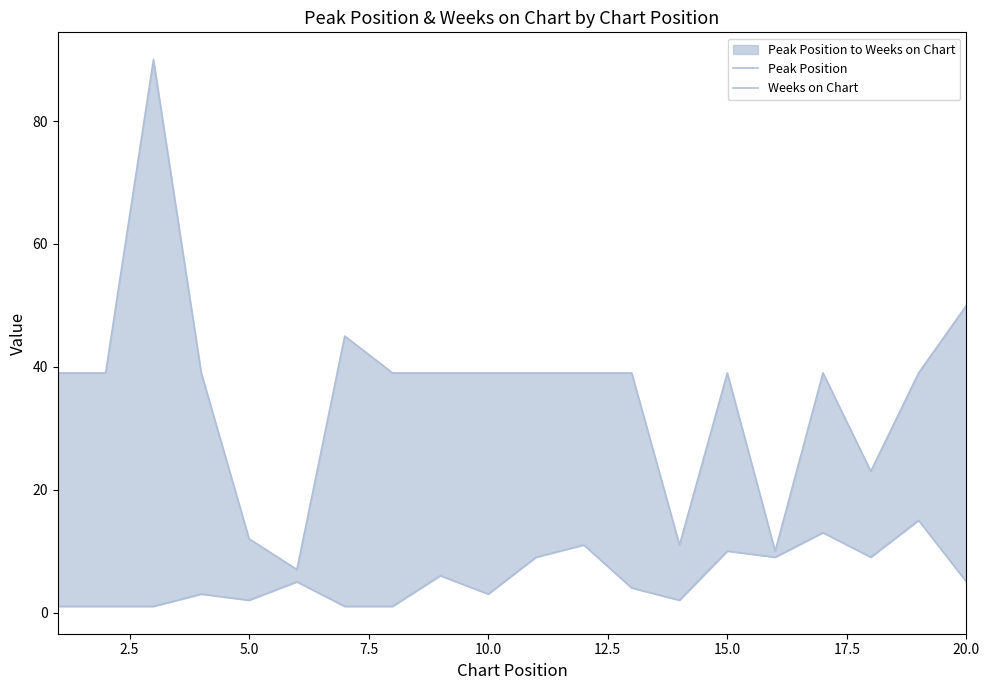

True or false: Weeks on Chart and Peak Position cross at least once.

False